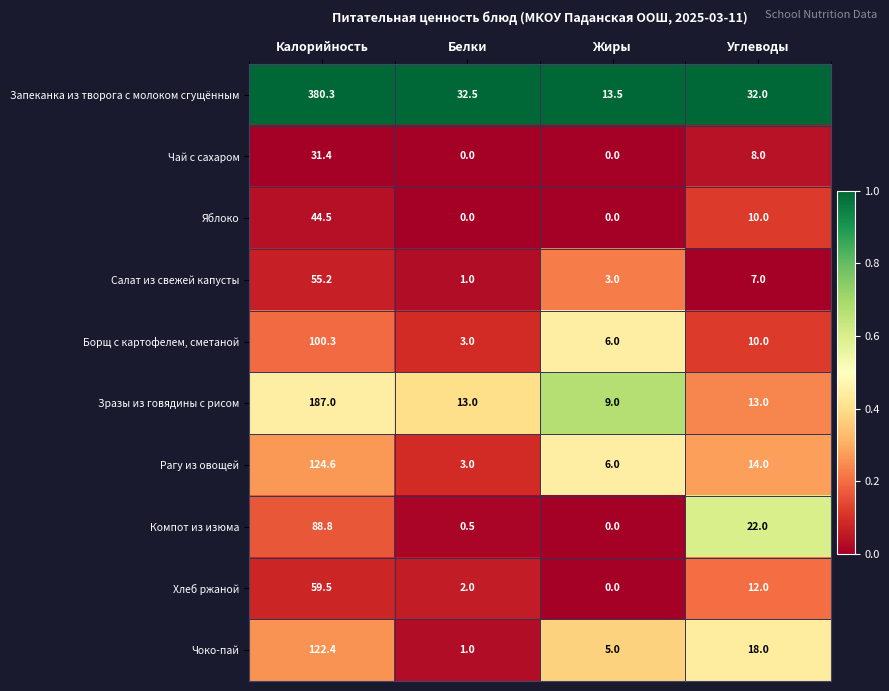

The value of Яблоко at Белки is 0.0. True or false?

True